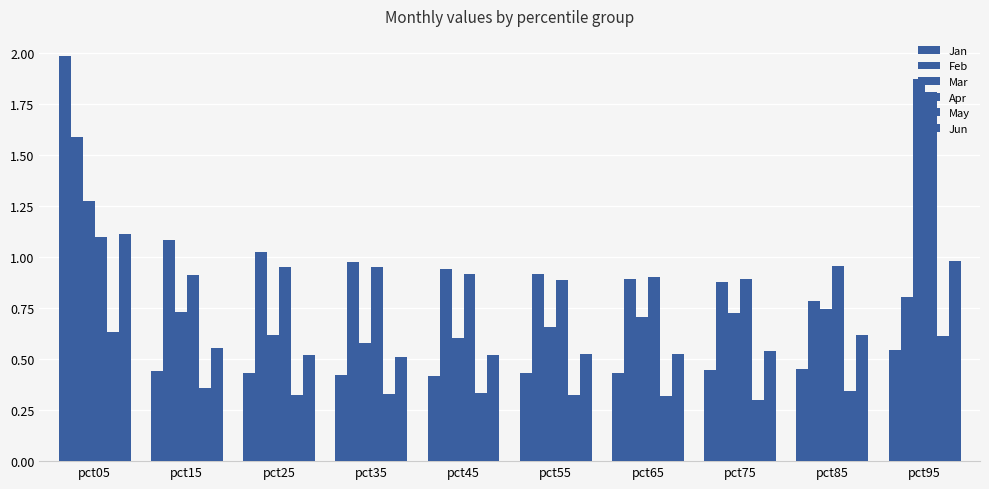

Reading left to right, list all the values displayed in this chart.

Jan: pct05=2.0	pct15=0.4	pct25=0.4	pct35=0.4	pct45=0.4	pct55=0.4	pct65=0.4	pct75=0.4	pct85=0.5	pct95=0.5
Feb: pct05=1.6	pct15=1.1	pct25=1.0	pct35=1.0	pct45=0.9	pct55=0.9	pct65=0.9	pct75=0.9	pct85=0.8	pct95=0.8
Mar: pct05=1.3	pct15=0.7	pct25=0.6	pct35=0.6	pct45=0.6	pct55=0.7	pct65=0.7	pct75=0.7	pct85=0.7	pct95=1.9
Apr: pct05=1.1	pct15=0.9	pct25=1.0	pct35=1.0	pct45=0.9	pct55=0.9	pct65=0.9	pct75=0.9	pct85=1.0	pct95=1.8
May: pct05=0.6	pct15=0.4	pct25=0.3	pct35=0.3	pct45=0.3	pct55=0.3	pct65=0.3	pct75=0.3	pct85=0.3	pct95=0.6
Jun: pct05=1.1	pct15=0.6	pct25=0.5	pct35=0.5	pct45=0.5	pct55=0.5	pct65=0.5	pct75=0.5	pct85=0.6	pct95=1.0